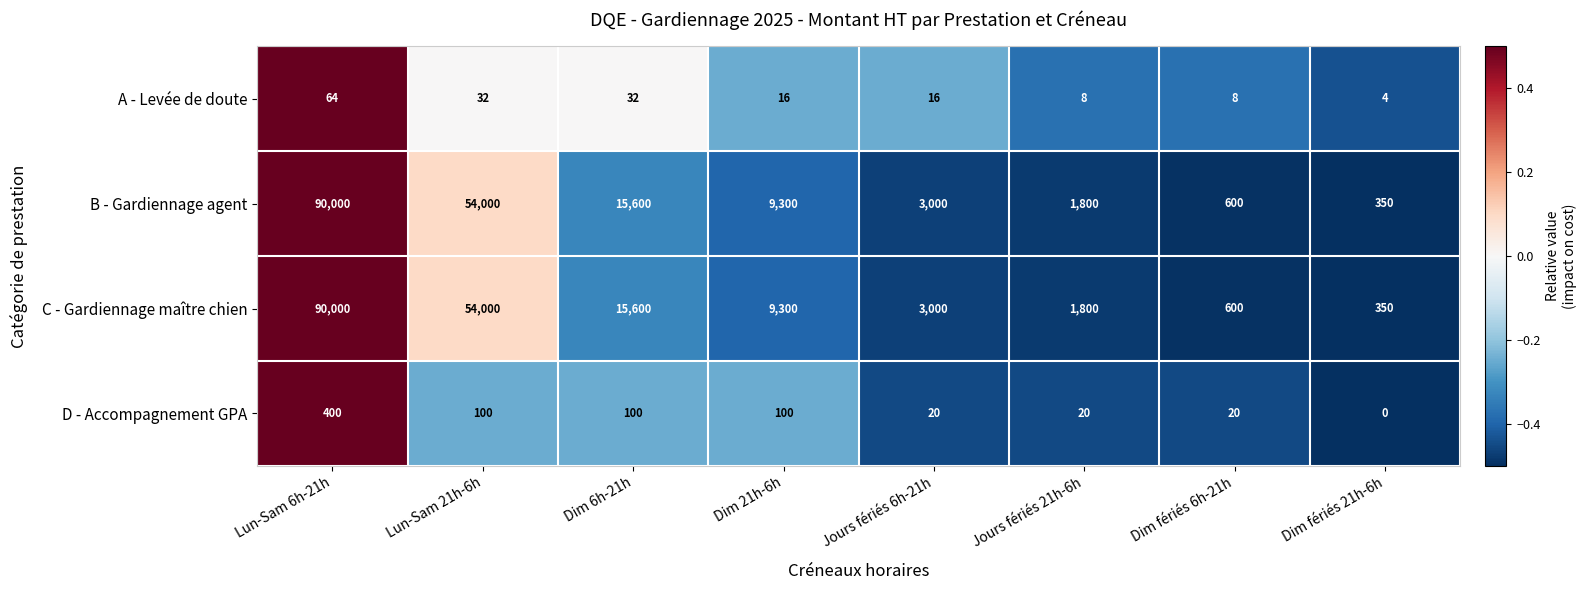

Which category has the highest value in the C - Gardiennage maître chien series?

Lun-Sam 6h-21h